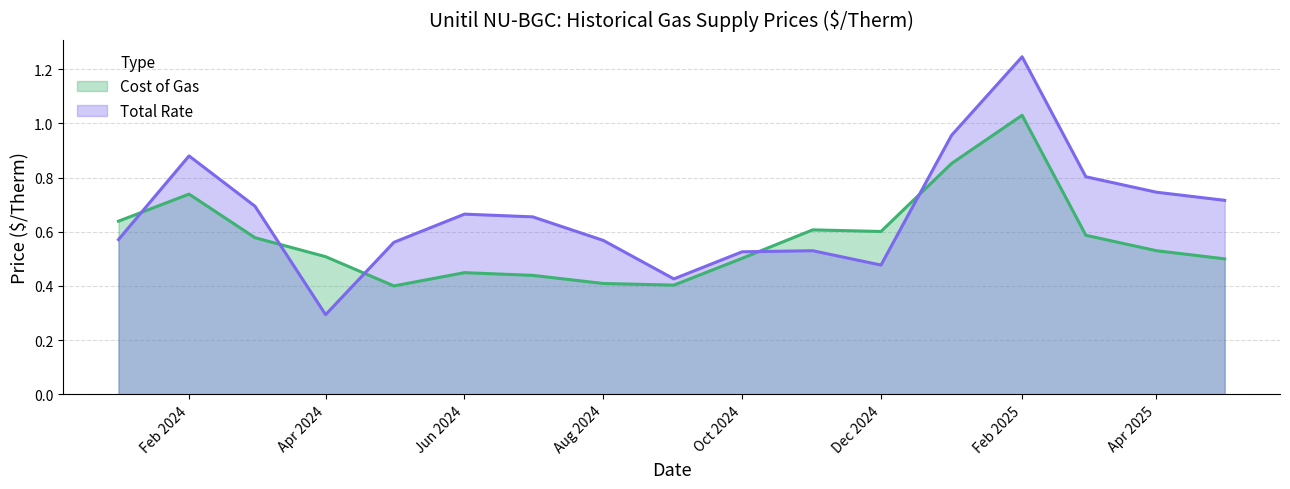

Where is Total Rate nearest to the value 0?

Apr 2024